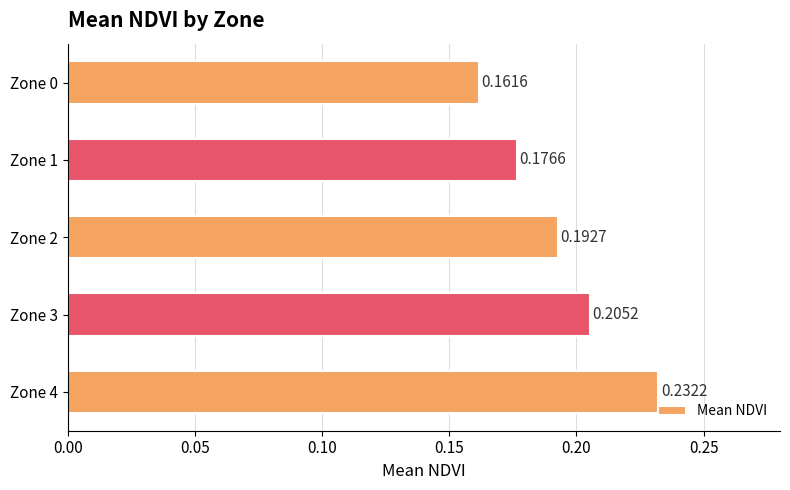

List the labels in order of value, largest first.

Zone 4, Zone 3, Zone 2, Zone 1, Zone 0